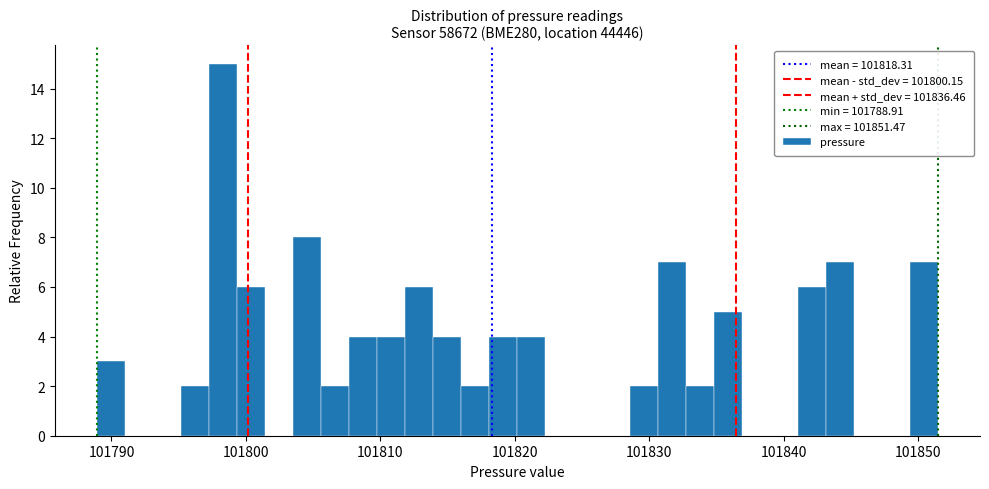

Around what value on the x-axis is the tallest bar? Give the approximate position of its centre, as read against the axis.

101798